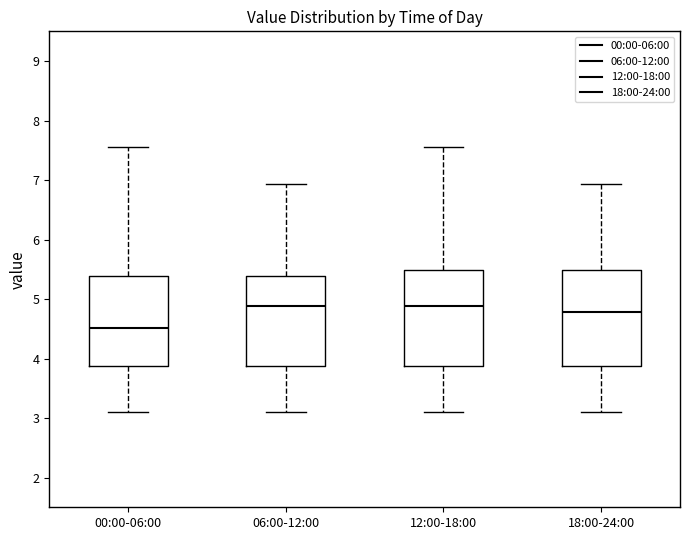

Reading left to right, read every box against the y-axis: the position of its median line, the range the box covers, and the ends of its whiskers. The values are not printed on the chart, so give them approximately, as read against the axis.

00:00-06:00: median 4.5, box 3.9 to 5.4, whiskers 3.1 to 7.6
06:00-12:00: median 4.9, box 3.9 to 5.4, whiskers 3.1 to 6.9
12:00-18:00: median 4.9, box 3.9 to 5.5, whiskers 3.1 to 7.6
18:00-24:00: median 4.8, box 3.9 to 5.5, whiskers 3.1 to 6.9